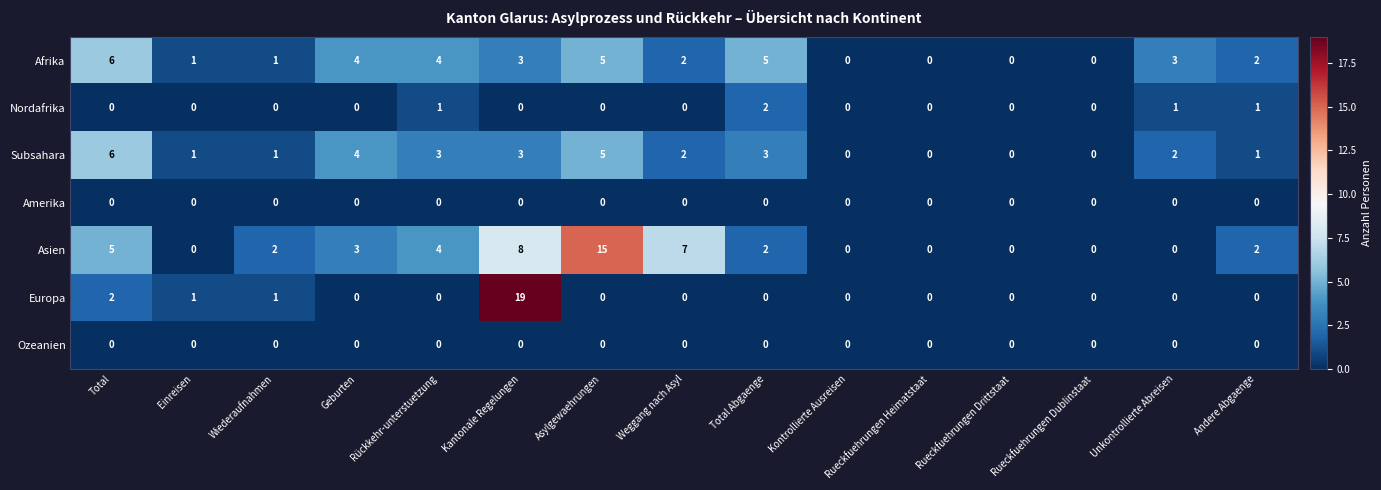

Which category has the highest value across all series?

Kantonale Regelungen